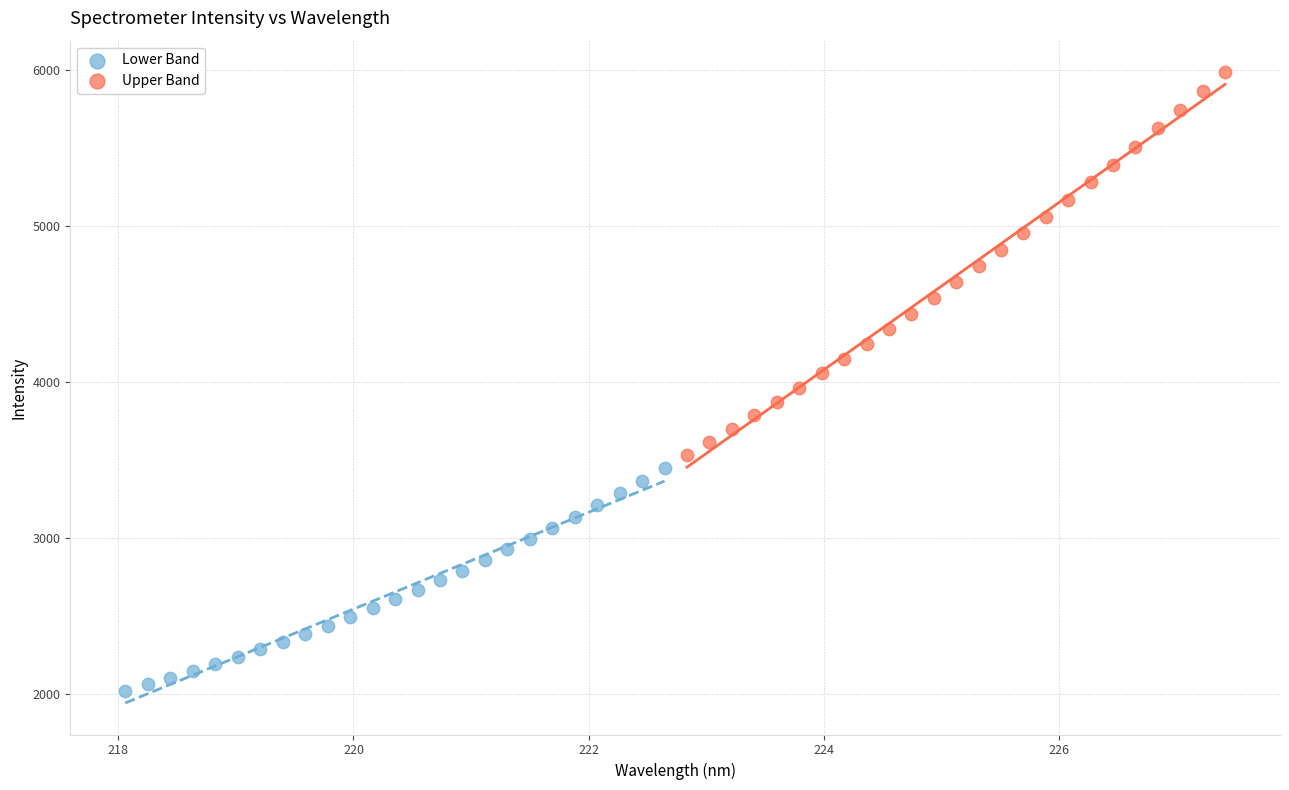

Which series contains the lowest Y value?

Lower Band